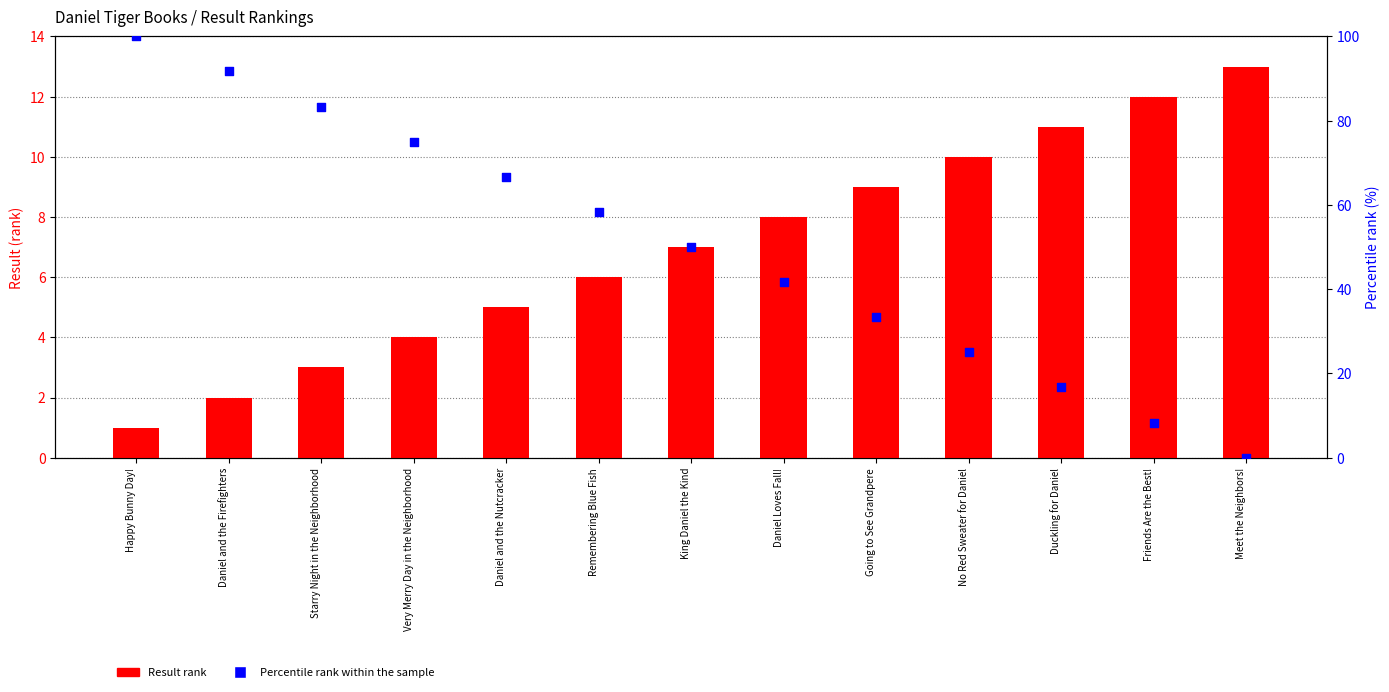

Which series has the largest total across all categories?

Percentile rank within the sample